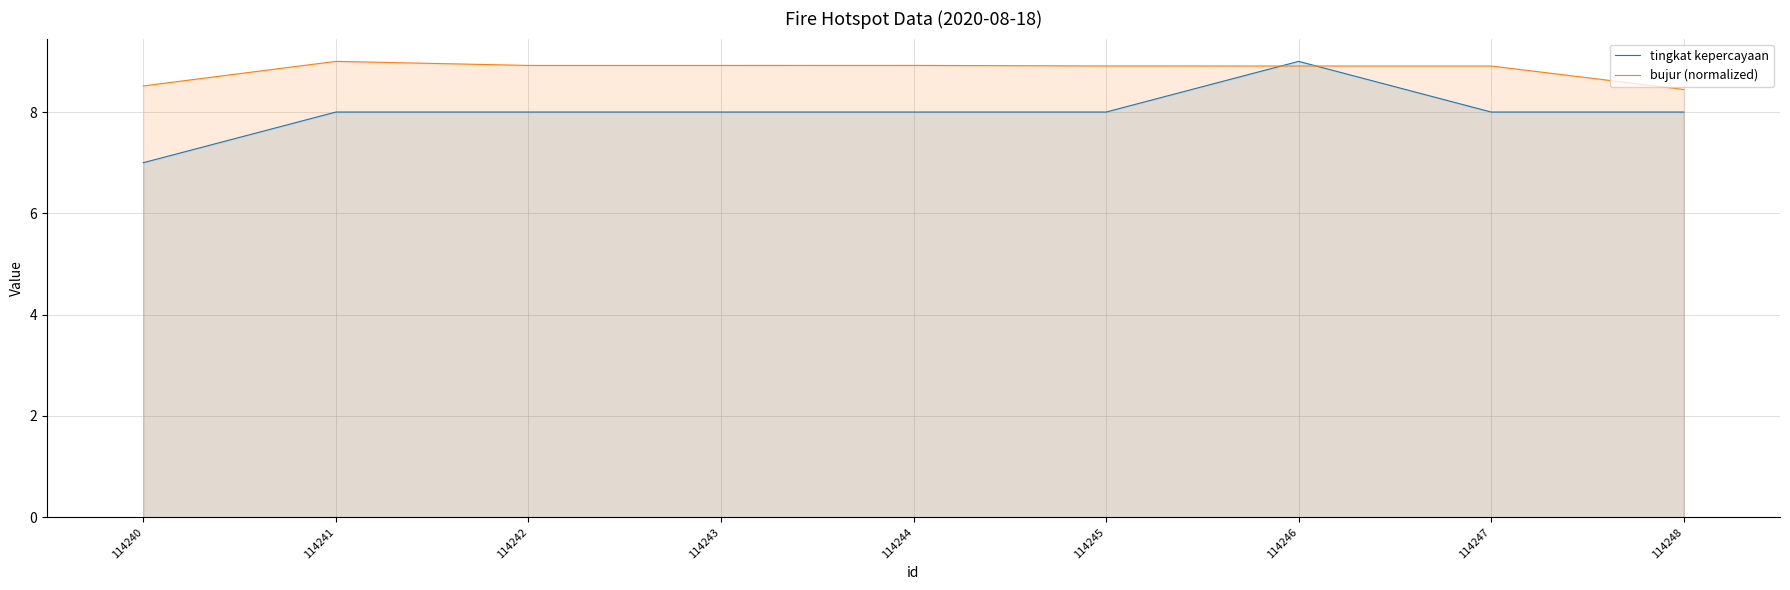

List the series in order of their peak value, lowest first.

tingkat kepercayaan, bujur (normalized)